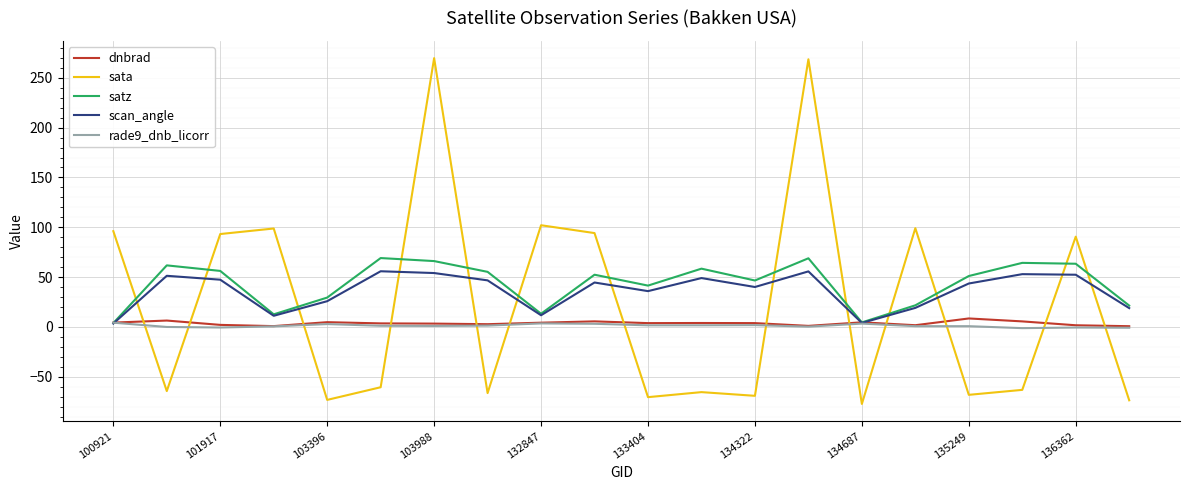

What is the maximum value for sata?

269.7